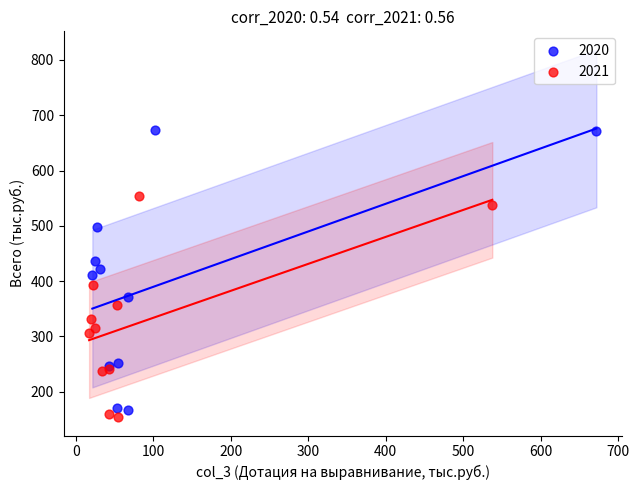

What are all the series names shown in the legend?

2020, 2021